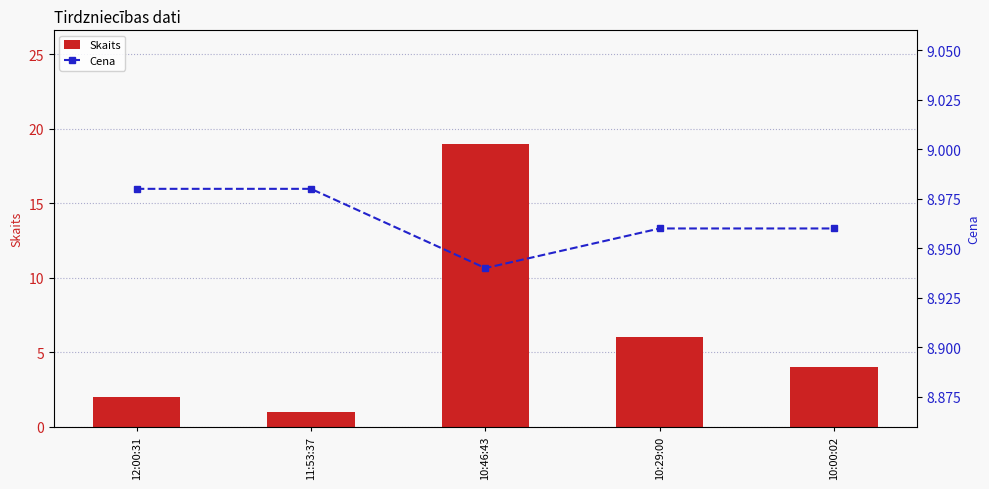

Reading left to right, transcribe all the data shown in this chart.

Skaits: 2.0	1.0	19.0	6.0	4.0
Cena: 9.0	9.0	8.9	9.0	9.0